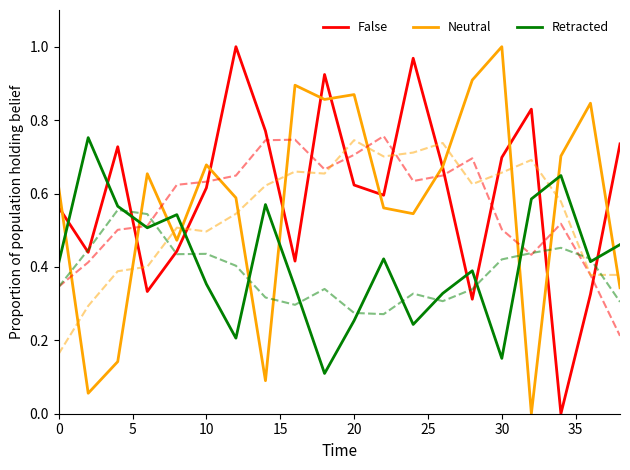

The value of False at 10 is 0.2. True or false?

False